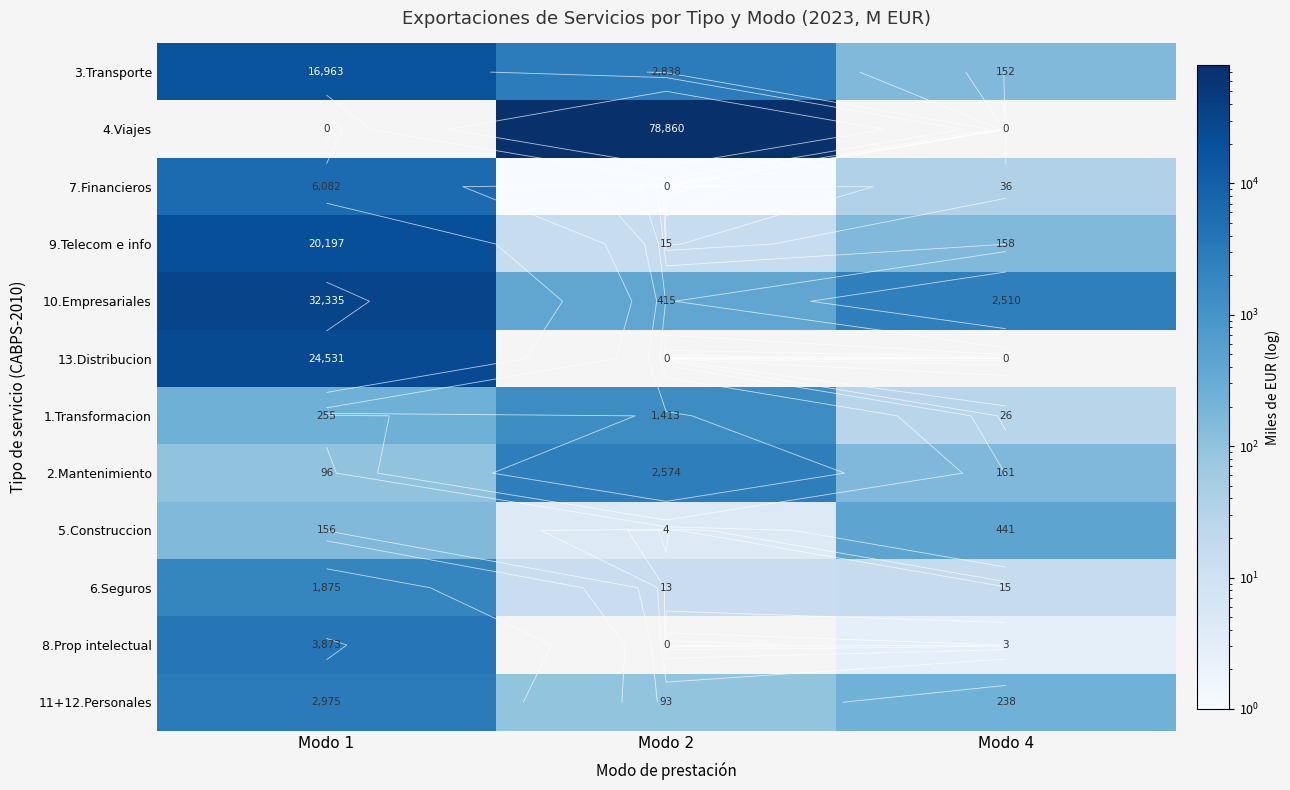

What is the difference between the 13.Distribucion values at Modo 1 and Modo 2?

24531.0